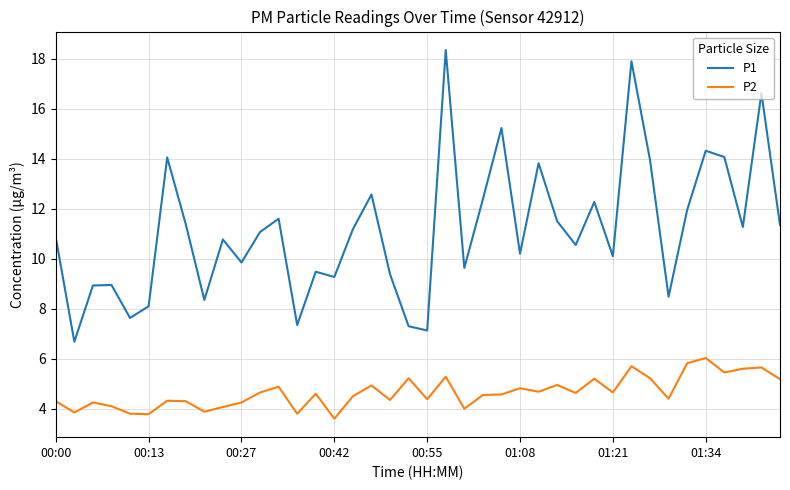

What is the difference between the maximum and minimum values in the P2 series?

2.4